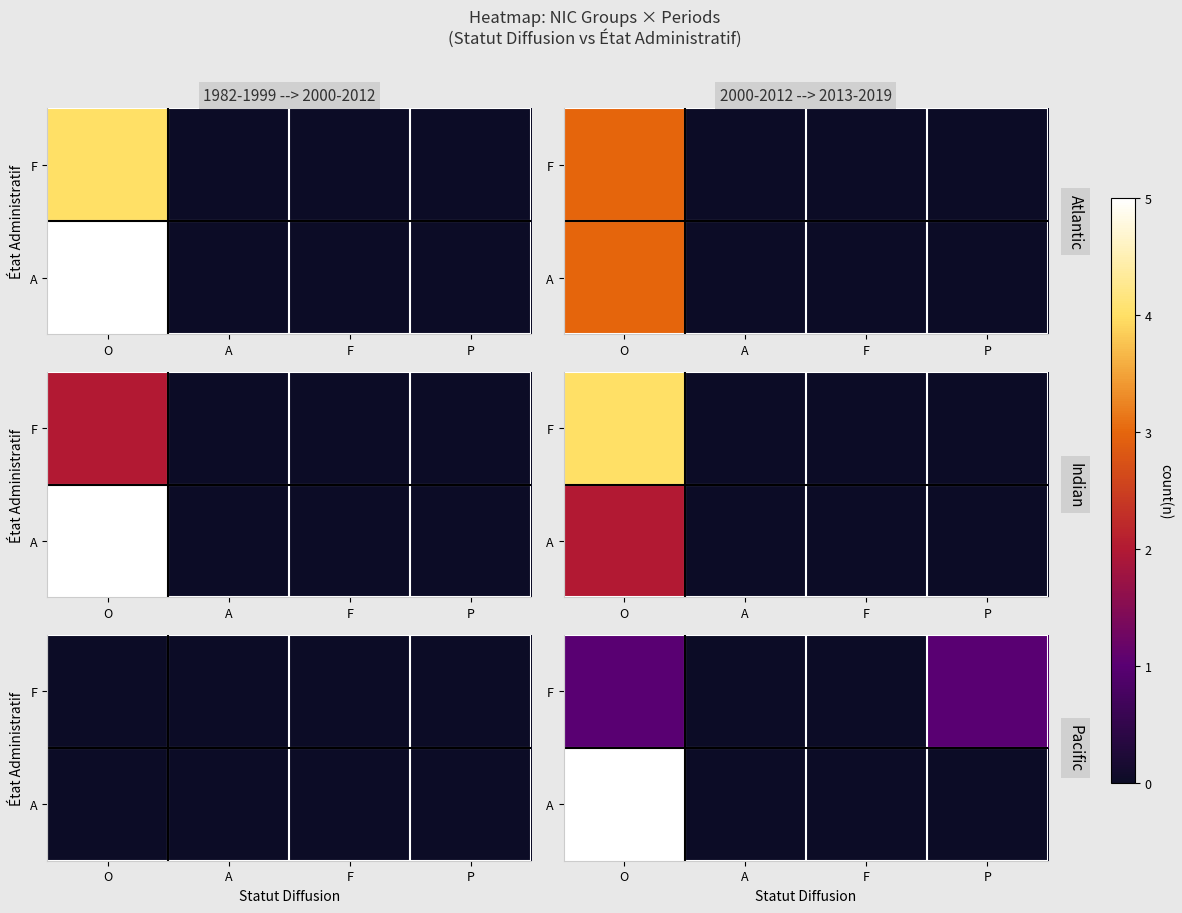

Rank the series at F from highest to lowest value.

A, F